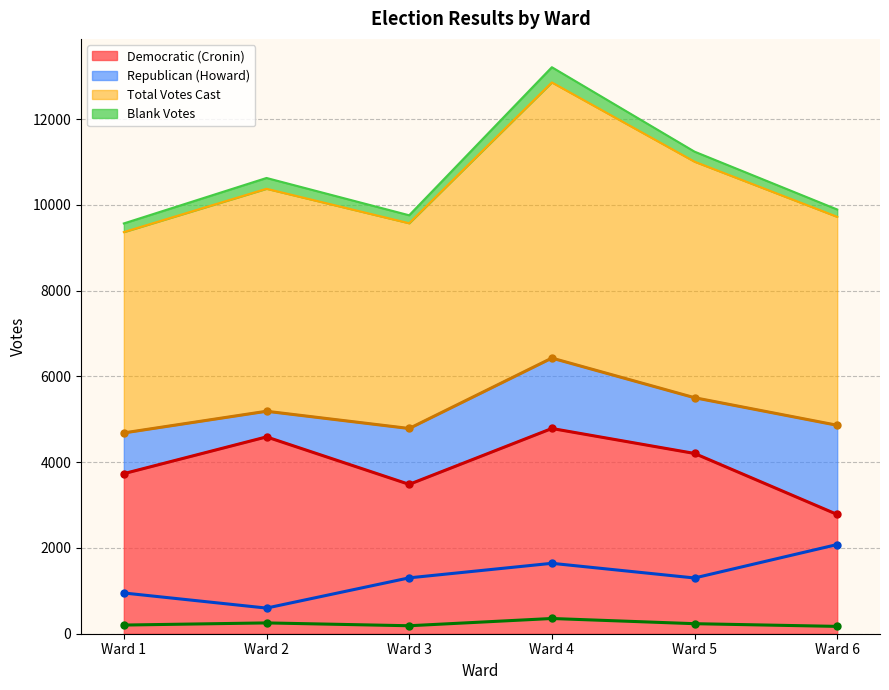

What is the minimum value for Blank Votes?

171